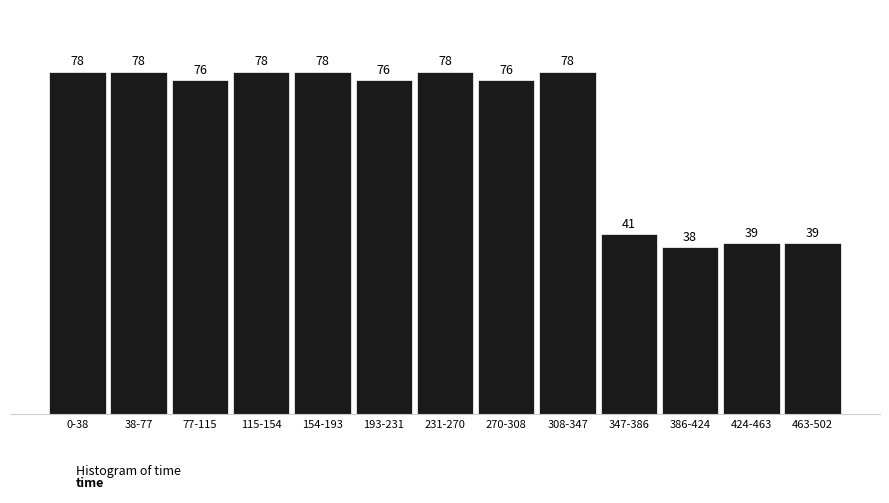

Reading left to right, list all the values displayed in this chart.

0-38=78	38-77=78	77-115=76	115-154=78	154-193=78	193-231=76	231-270=78	270-308=76	308-347=78	347-386=41	386-424=38	424-463=39	463-502=39